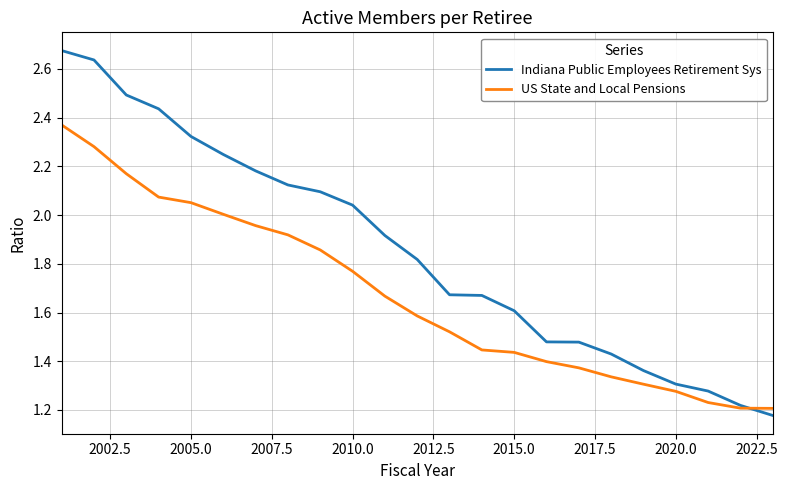

Which series has the widest spread of values?

Indiana Public Employees Retirement Sys